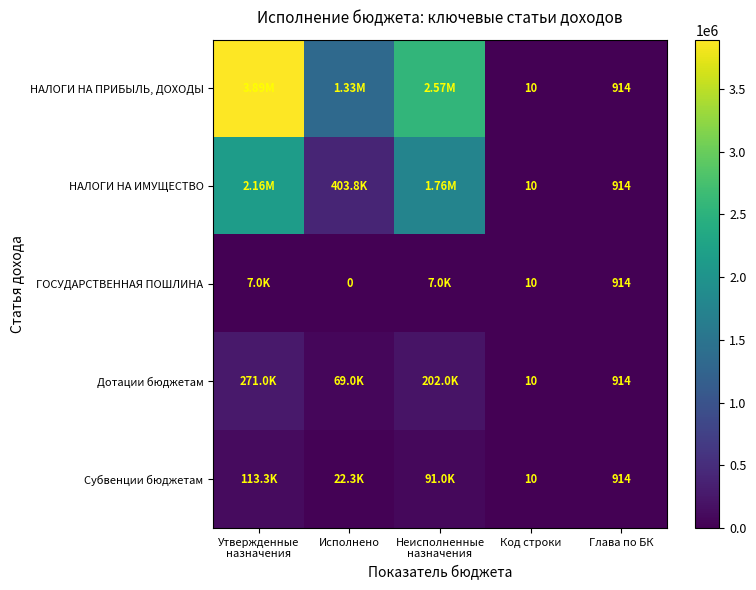

Count the number of categories in the chart.

5